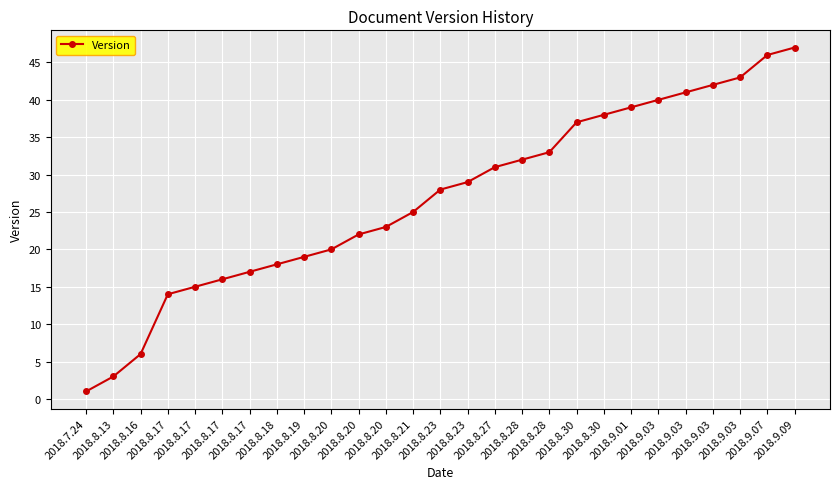

How many distinct data groups are displayed?

1